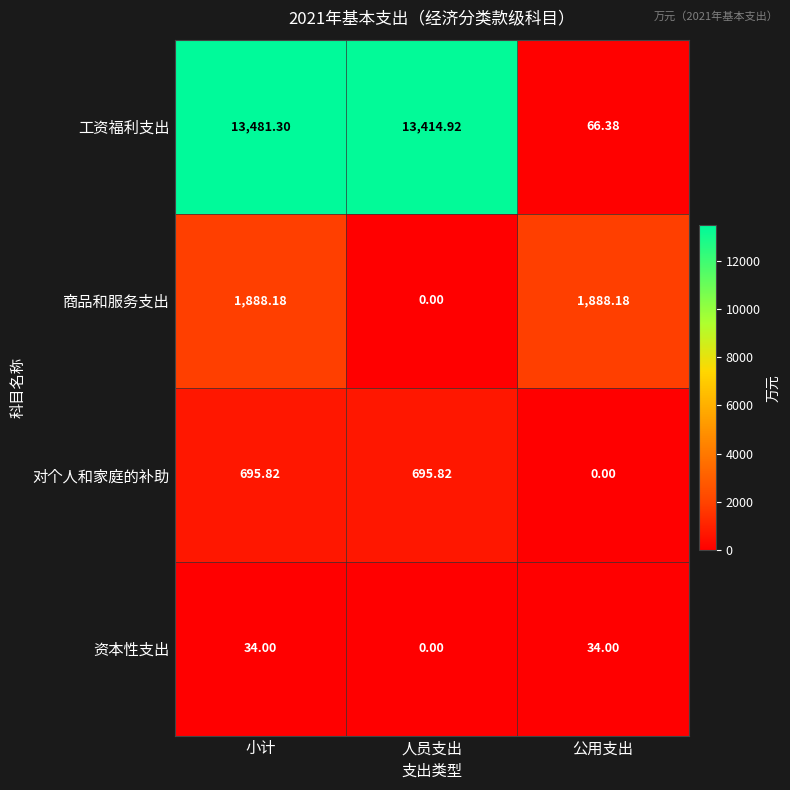

List the series in order of their peak value, highest first.

工资福利支出, 商品和服务支出, 对个人和家庭的补助, 资本性支出